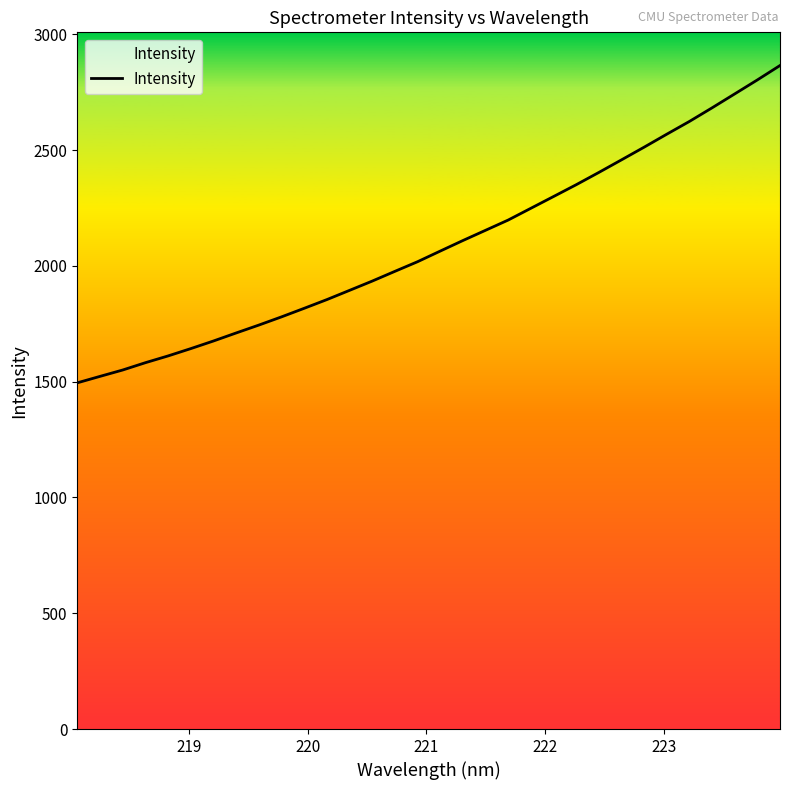

What is the average value?

2090.2